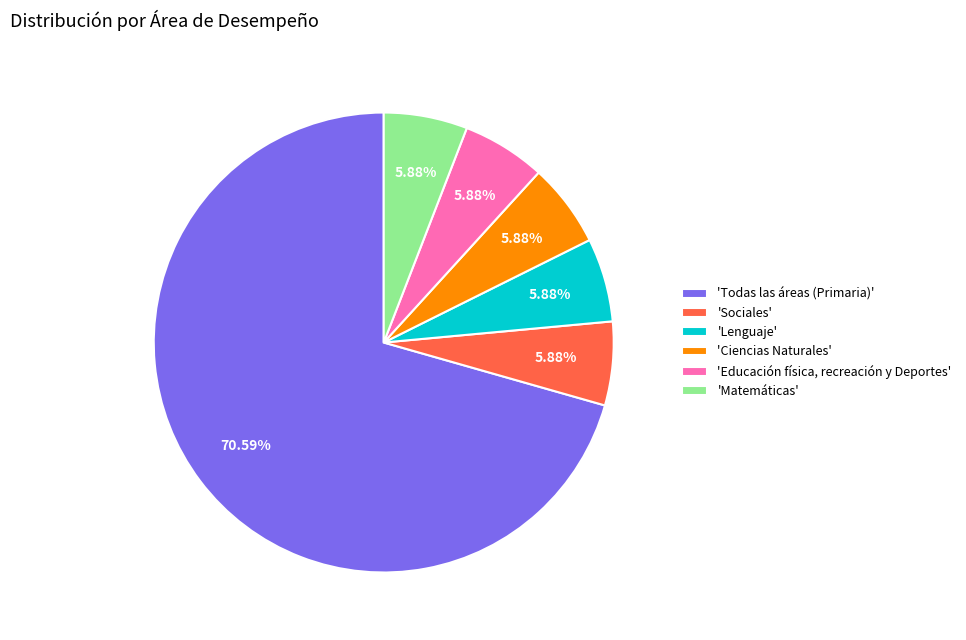

Approximately how many times larger is the value at 'Matemáticas' compared to 'Lenguaje'?

1.0